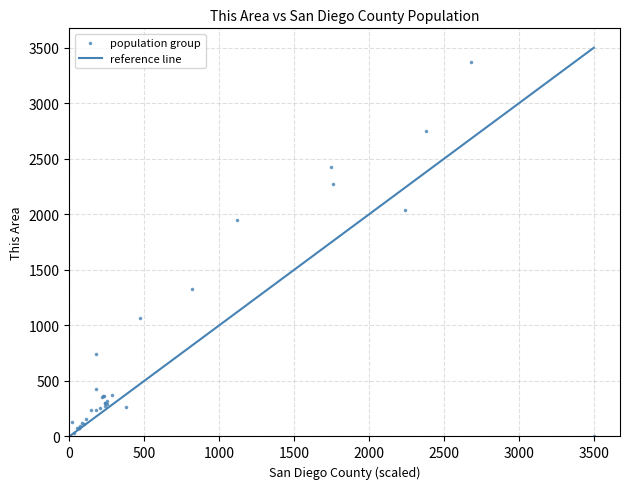

What Y value in the scatter plot is closest to 1689?

1951